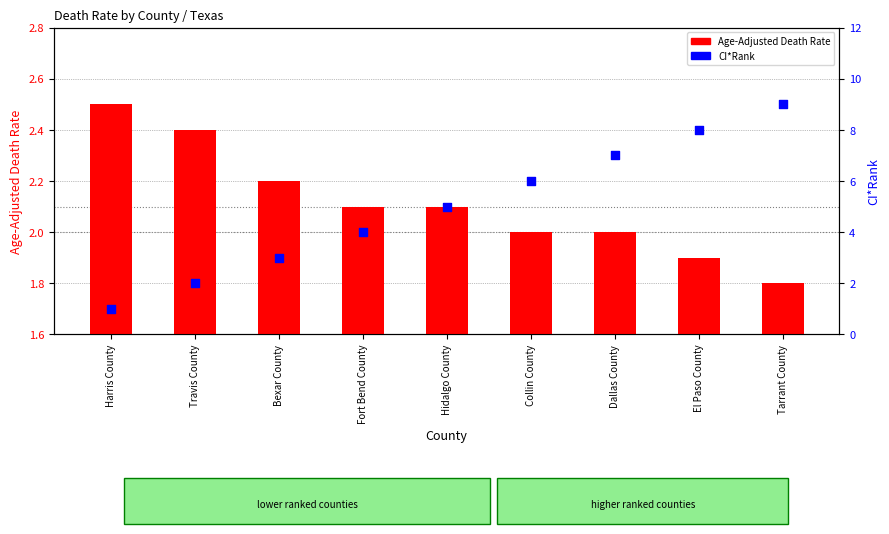

Is the value of Age-Adjusted Death Rate at Dallas County greater than the value of CI*Rank at Bexar County?

No